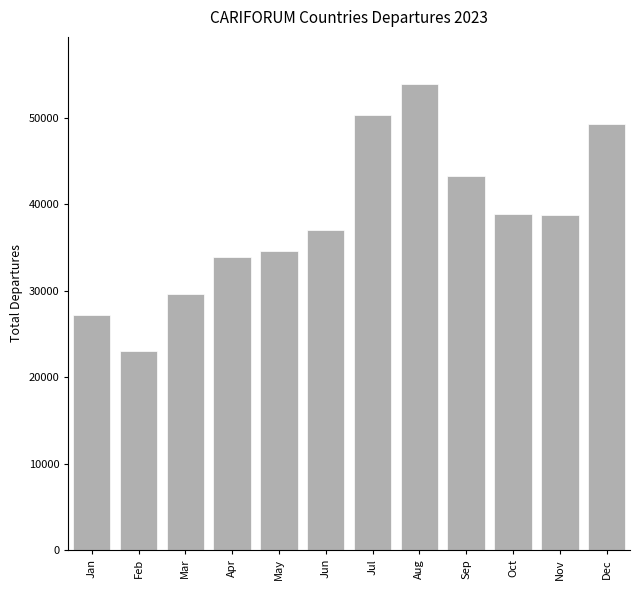

Is it true that the value at Apr is 51549?

False